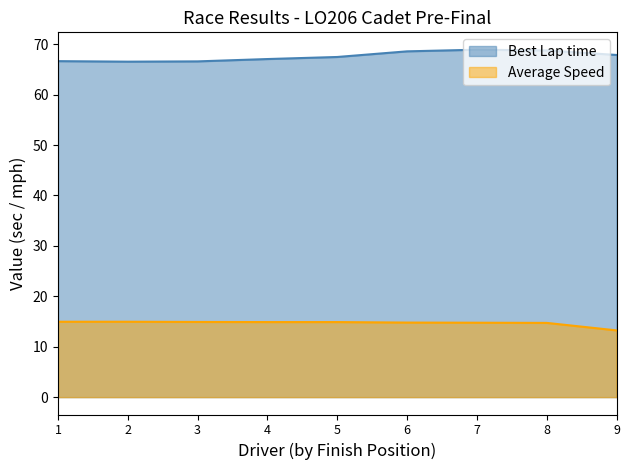

What is the spread (max minus min) of values at 6?

53.8